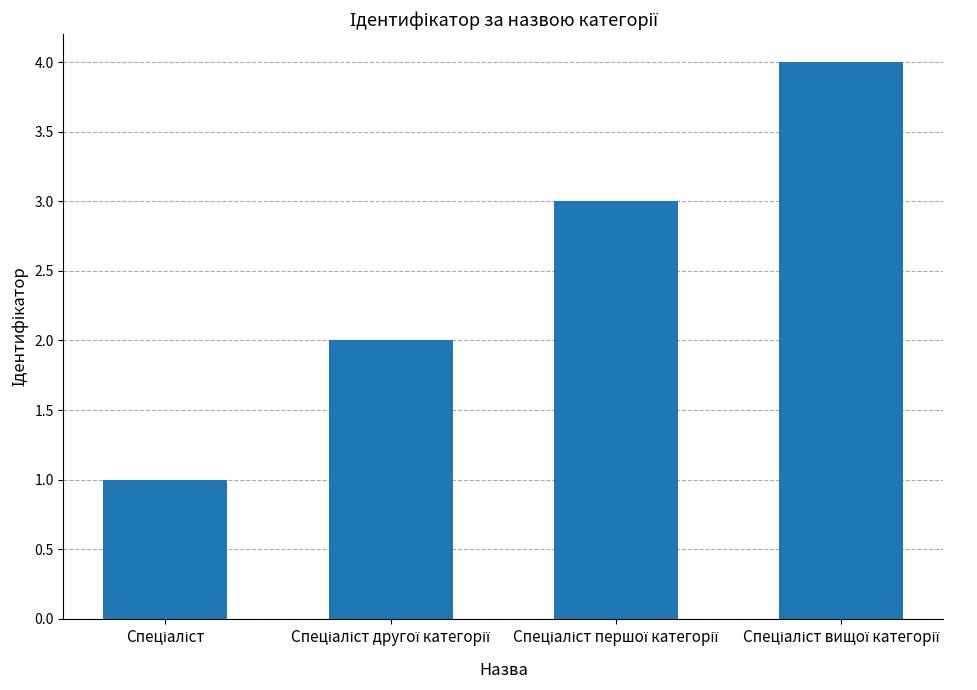

Reading left to right, list all the values displayed in this chart.

1	2	3	4